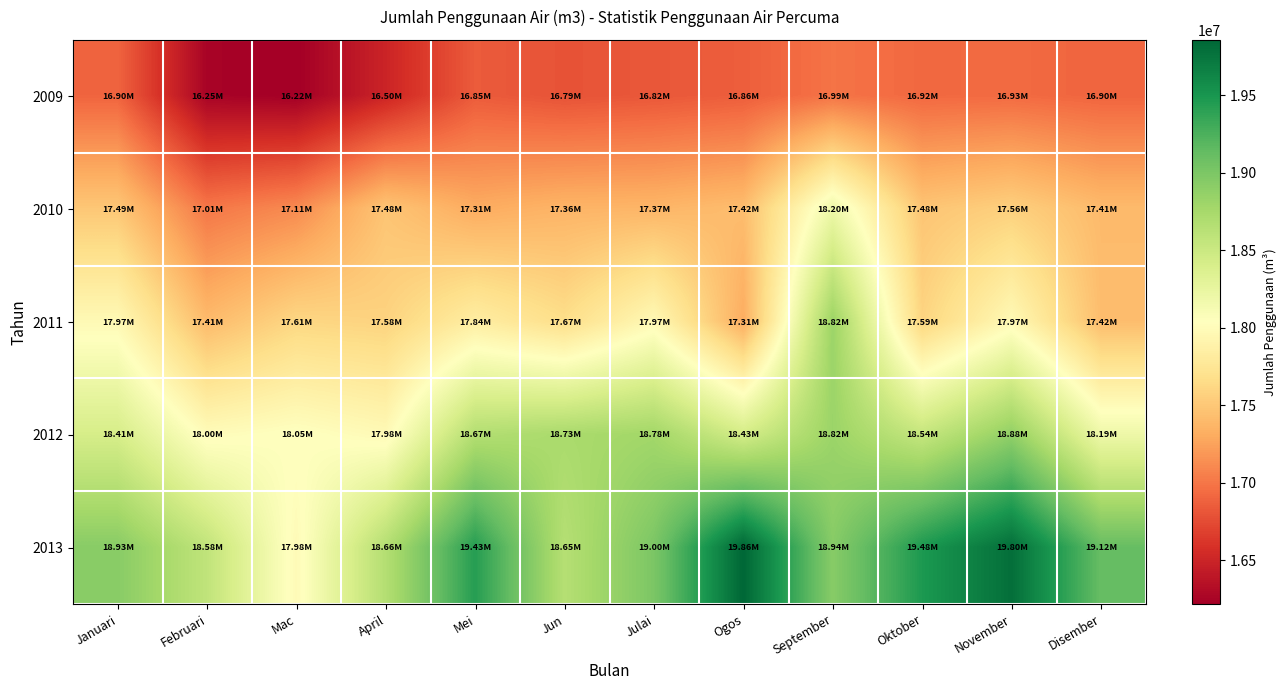

Which series has the largest total across all categories?

2013